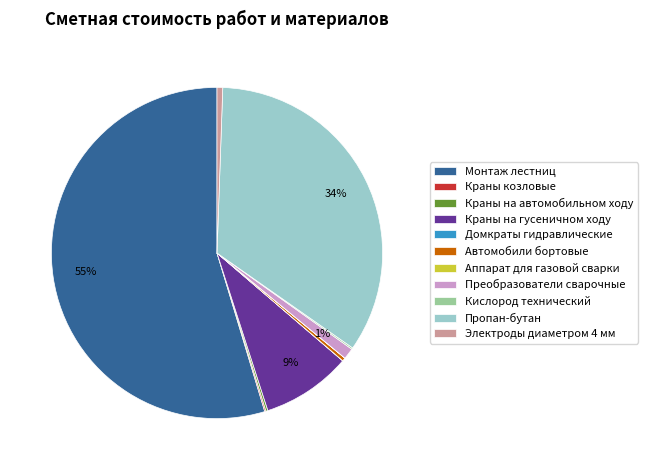

Combined, do Краны на гусеничном ходу and Электроды диаметром 4 мм account for over 50%?

No